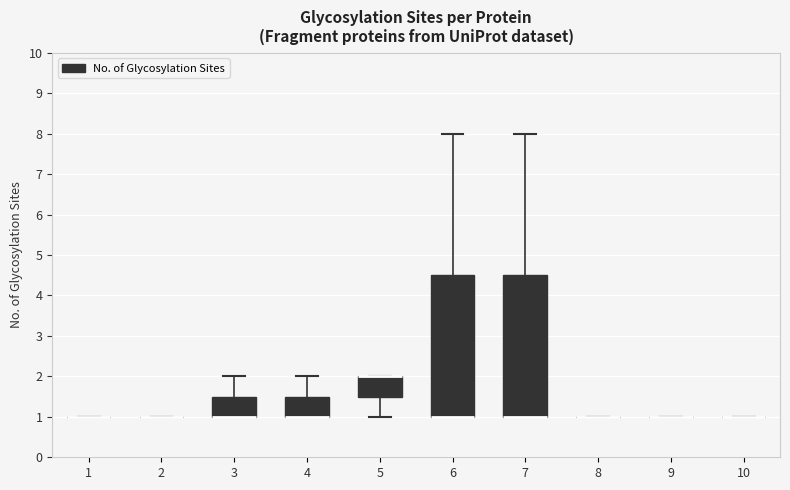

Reading left to right, read every box against the y-axis: the position of its median line, the range the box covers, and the ends of its whiskers. The values are not printed on the chart, so give them approximately, as read against the axis.

1: box collapsed to a line at 1.0, whiskers 1.0 to 1.0
2: box collapsed to a line at 1.0, whiskers 1.0 to 1.0
3: median 1.0 (drawn on the box's lower edge), box 1.0 to 1.5, whiskers 1.0 to 2.0
4: median 1.0 (drawn on the box's lower edge), box 1.0 to 1.5, whiskers 1.0 to 2.0
5: median 2.0 (drawn on the box's upper edge), box 1.5 to 2.0, whiskers 1.0 to 2.0
6: median 1.0 (drawn on the box's lower edge), box 1.0 to 4.5, whiskers 1.0 to 8.0
7: median 1.0 (drawn on the box's lower edge), box 1.0 to 4.5, whiskers 1.0 to 8.0
8: box collapsed to a line at 1.0, whiskers 1.0 to 1.0
9: box collapsed to a line at 1.0, whiskers 1.0 to 1.0
10: box collapsed to a line at 1.0, whiskers 1.0 to 1.0